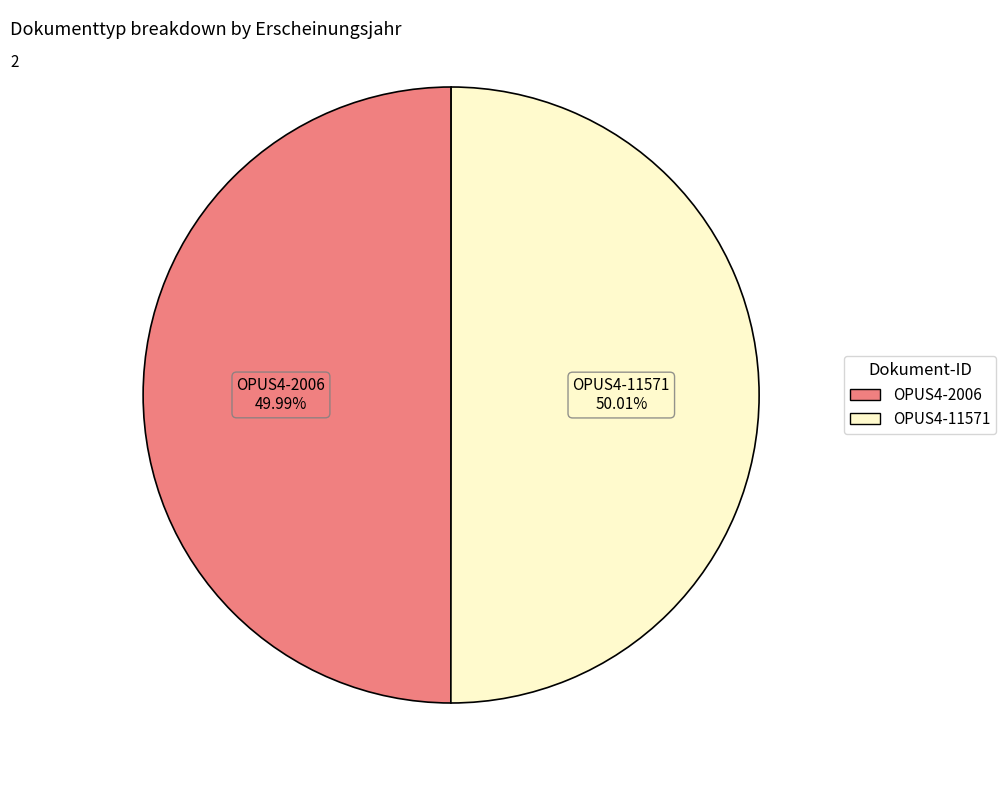

To the nearest percent, what portion does OPUS4-2006 represent?

50%